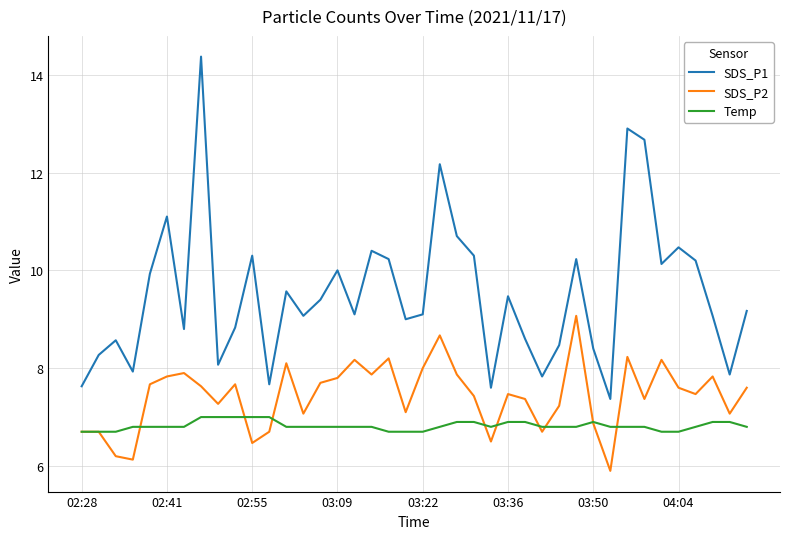

How many distinct data groups are displayed?

3